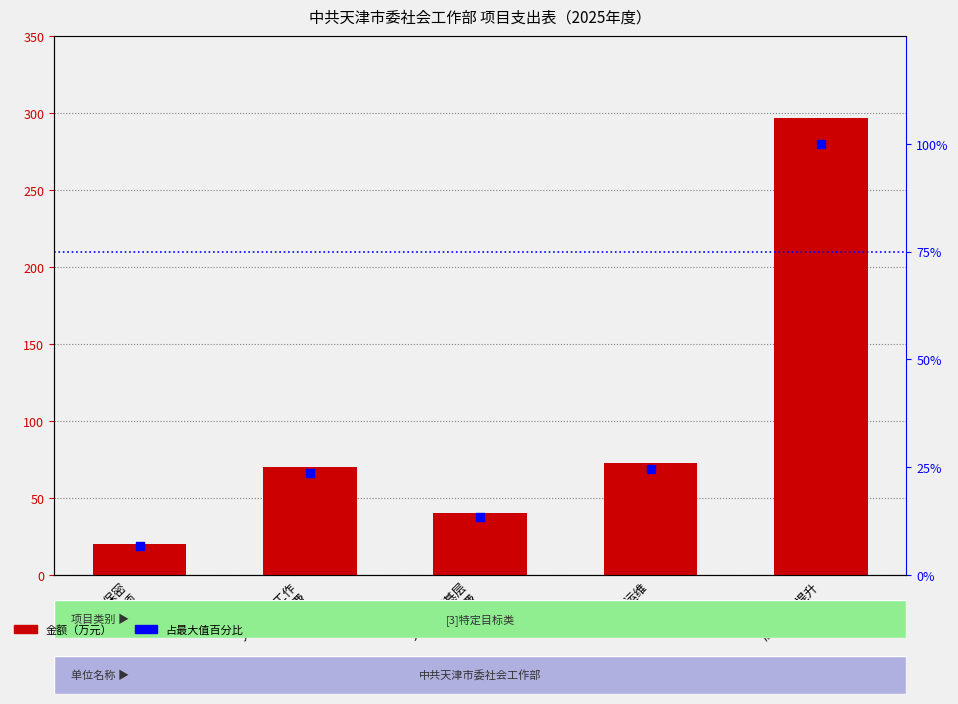

Is the value of 合计 at 党委社会工作
专项经费 greater than the value of 占最大值百分比 at 党建引领基层
治理经费?

Yes